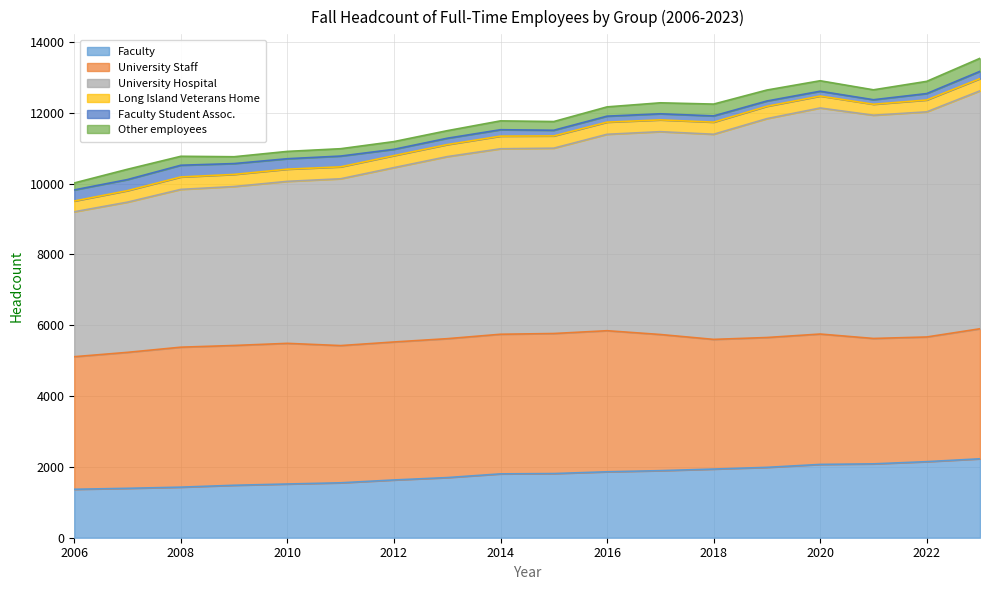

What are all the series names shown in the legend?

Faculty, University Staff, University Hospital, Long Island Veterans Home, Faculty Student Assoc., Other employees